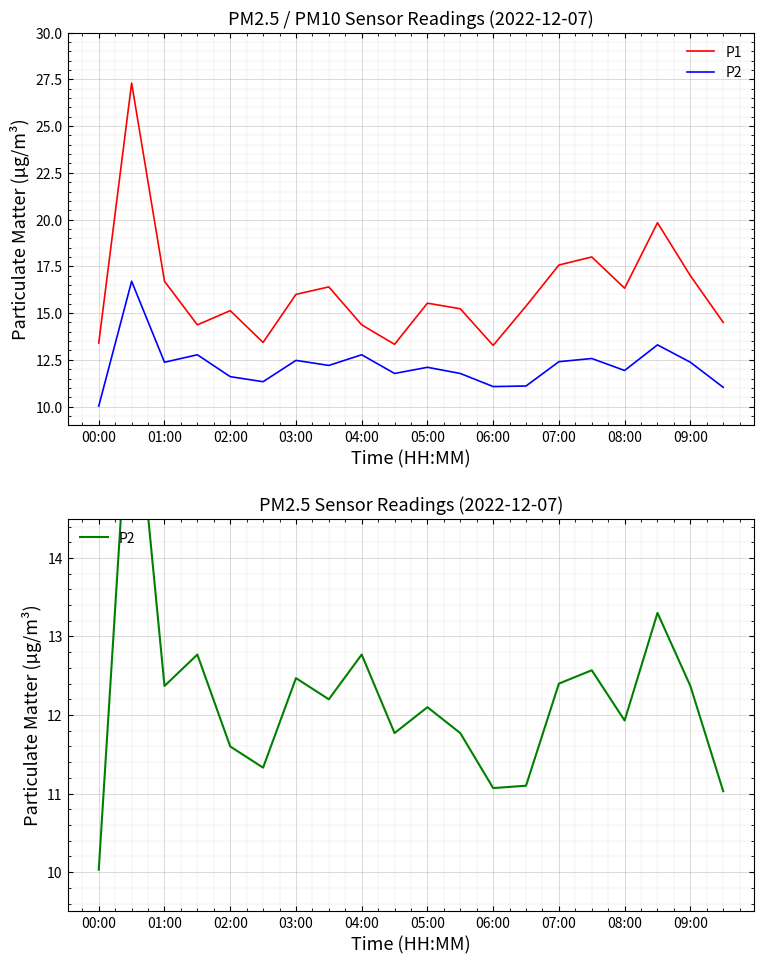

Between 01:00 and 05:00, which is larger?

01:00